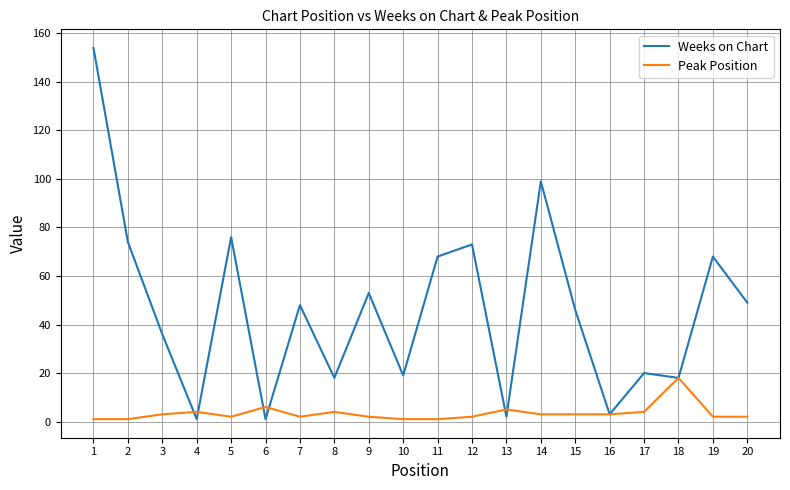

Which series has the largest total across all categories?

Weeks on Chart